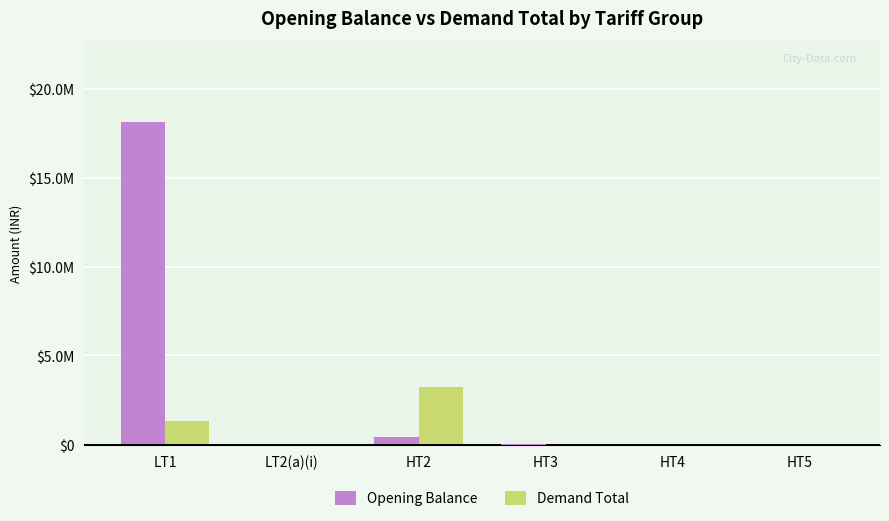

What is the sum of the Opening Balance values at HT4 and LT1?

18145413.3